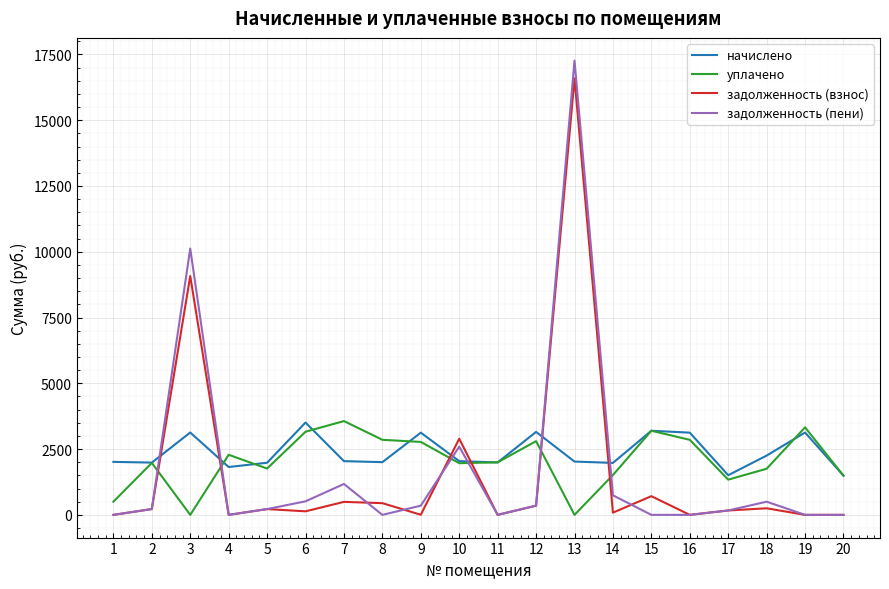

Is the value of начислено at 5 greater than the value of задолженность (взнос) at 12?

Yes